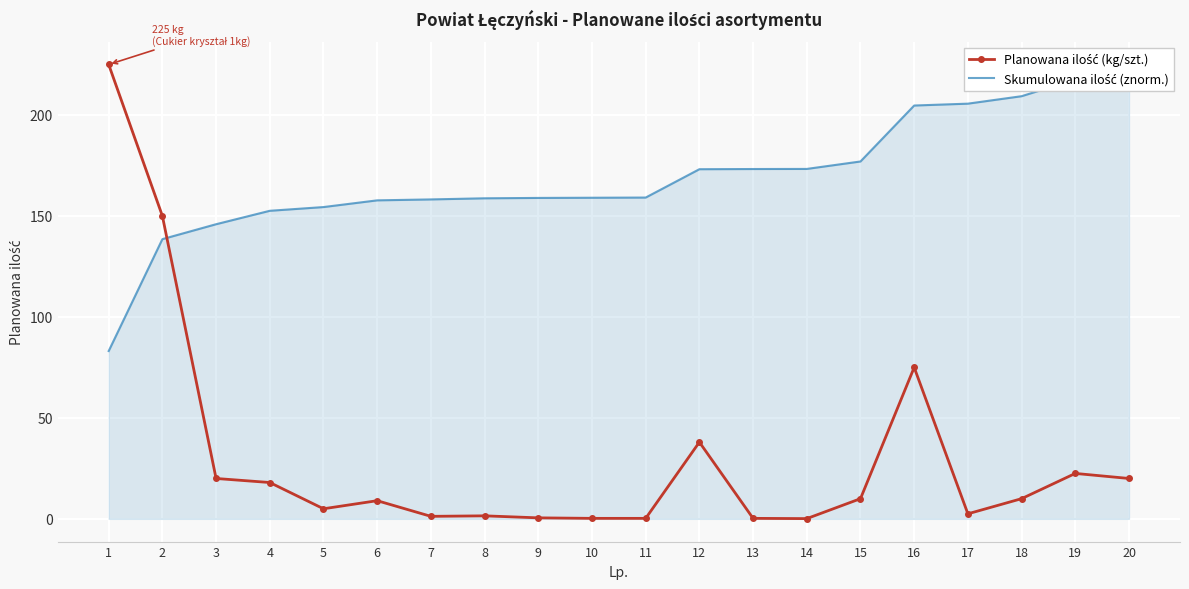

Which series changed the most between 19 and 20?

Skumulowana ilość (znorm.)